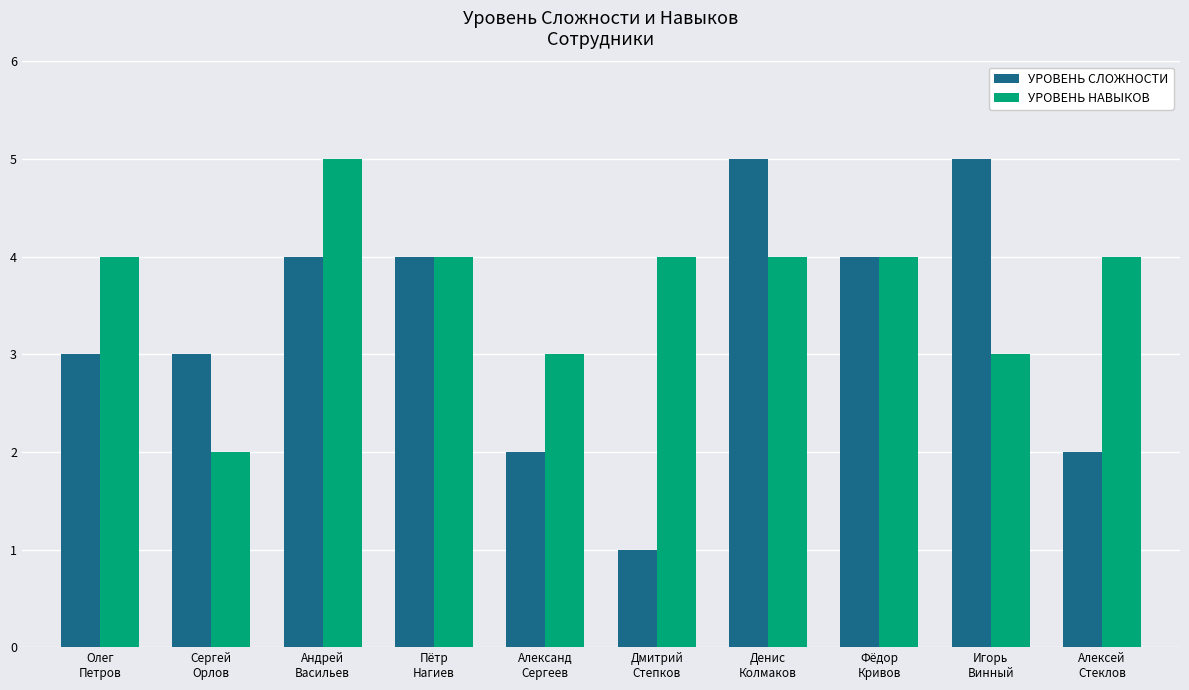

What is the minimum value shown in the chart?

1